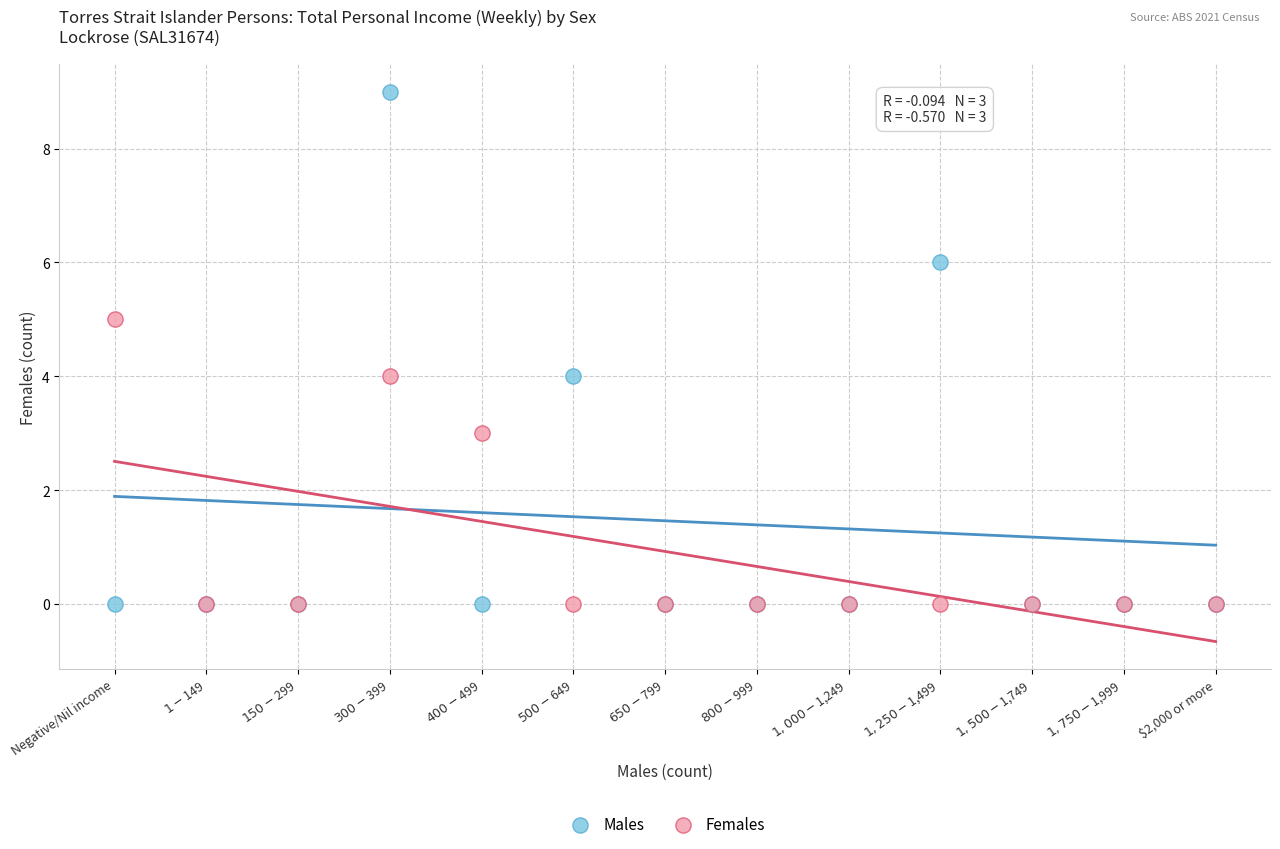

Which series contains the highest Y value?

Males